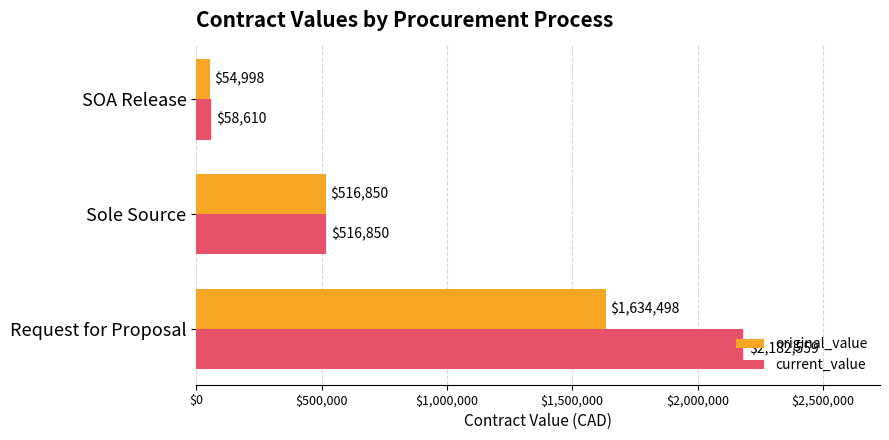

List the labels in order of current_value value, smallest first.

SOA Release, Sole Source, Request for Proposal